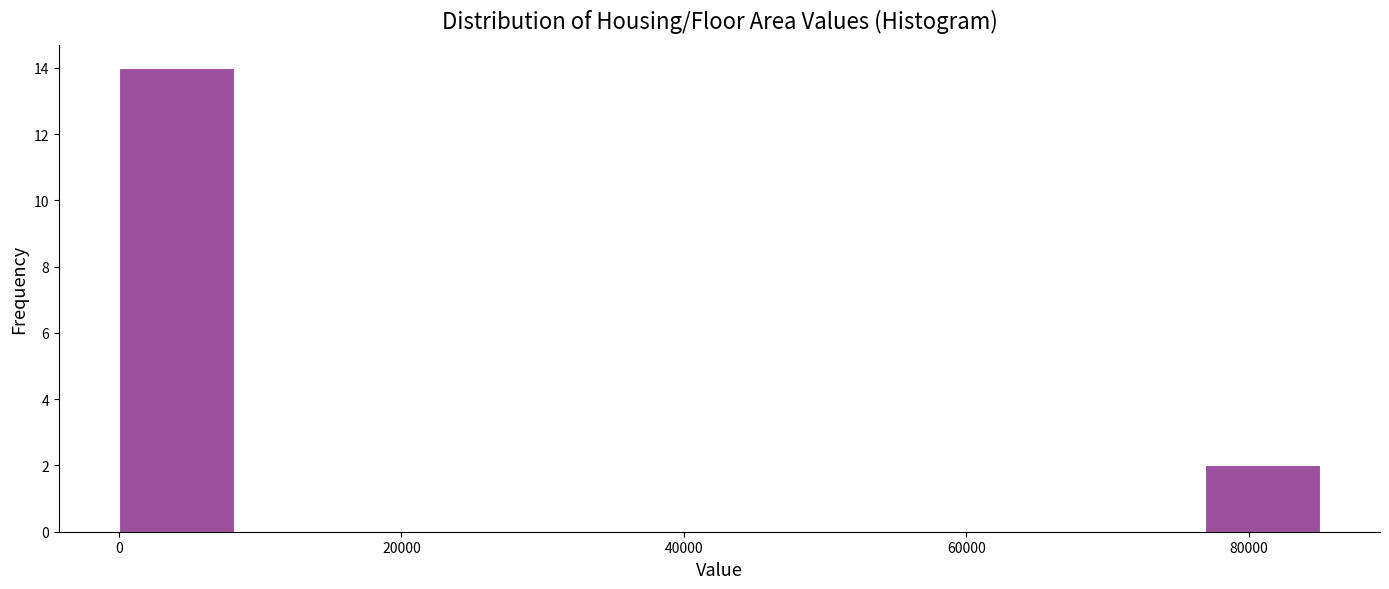

What is the height of the bar covering 0 to 8000 on the x-axis? Neither the bar edges nor the heights are printed on the chart, so give them approximately, as read against the axes.

14